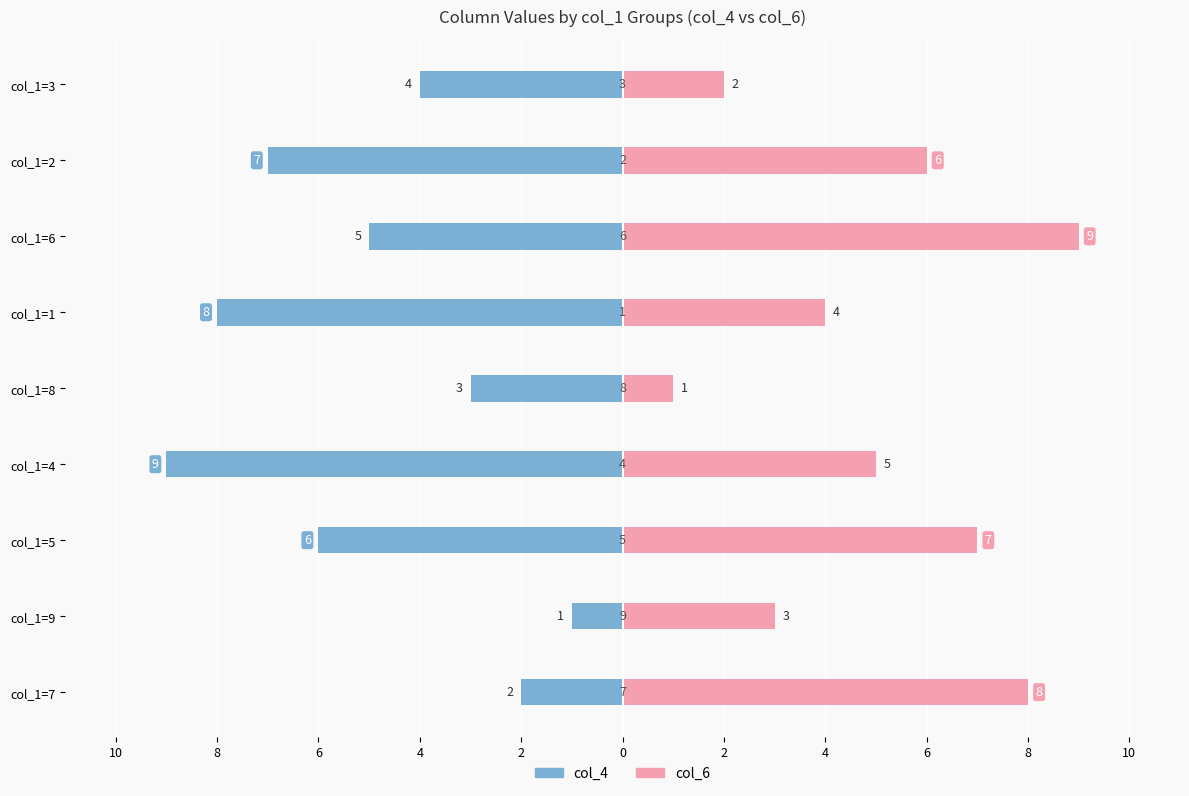

How many data points does each series have?

9